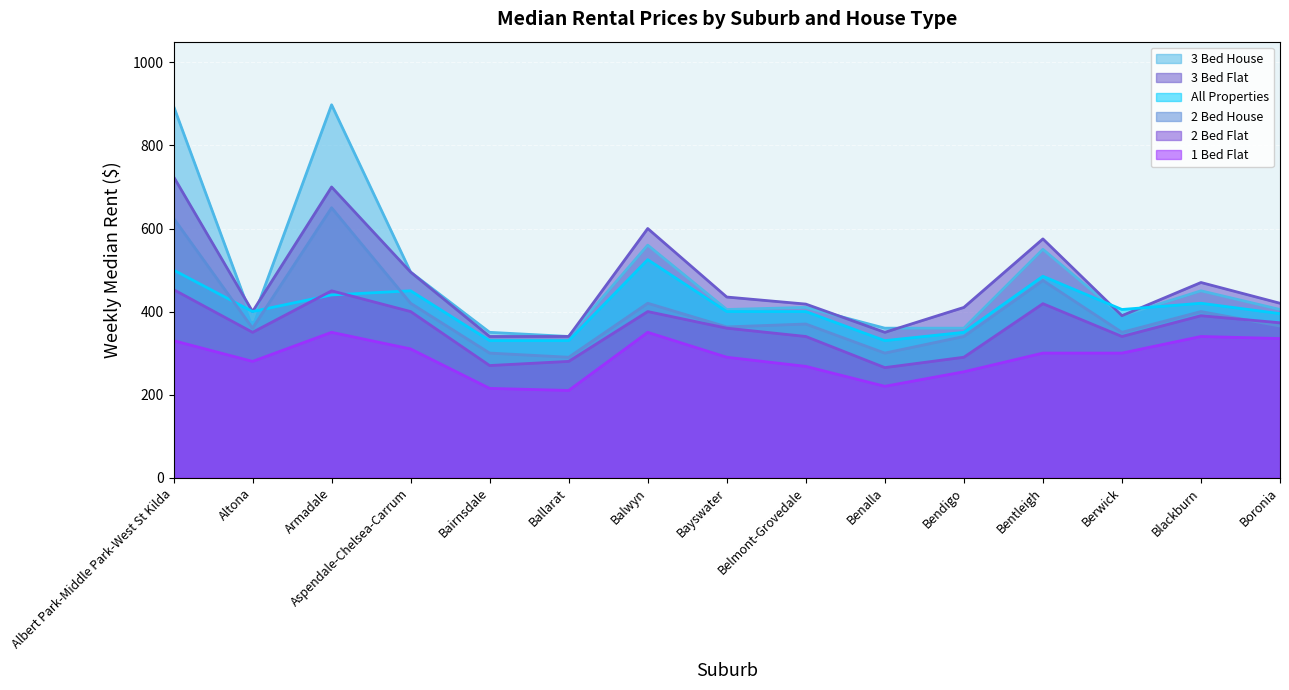

True or false: 2 Bed Flat has a value of 210 at Albert Park-Middle Park-West St Kilda.

False